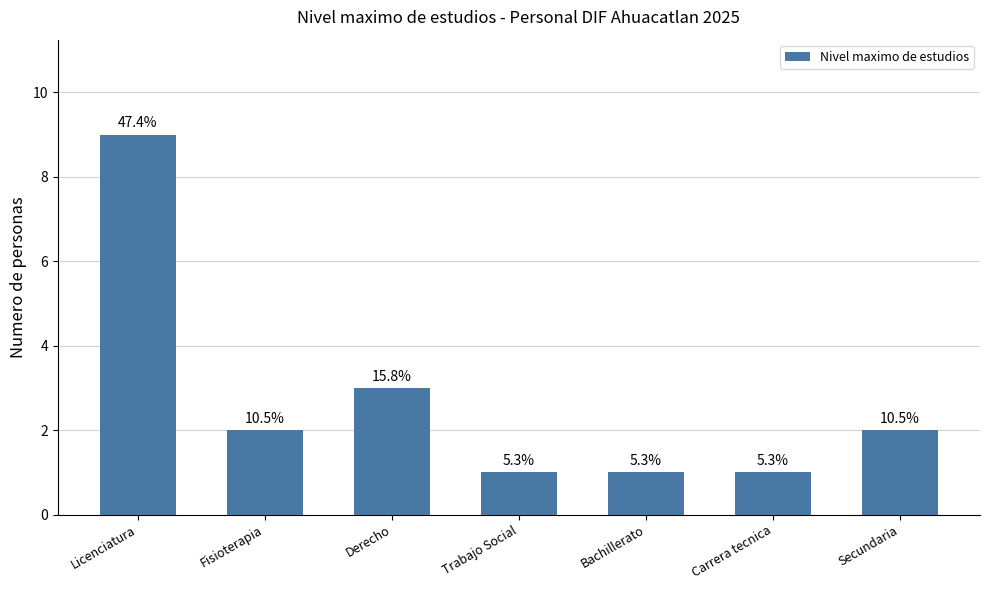

Rank the categories by value from lowest to highest.

Trabajo Social, Bachillerato, Carrera tecnica, Fisioterapia, Secundaria, Derecho, Licenciatura